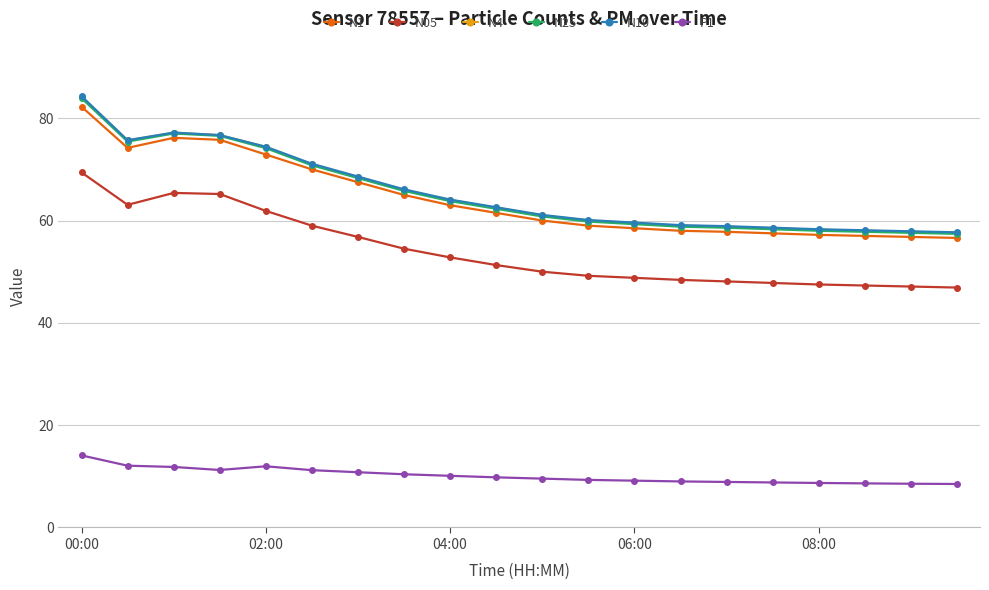

Which series has the largest range (max minus min)?

N4